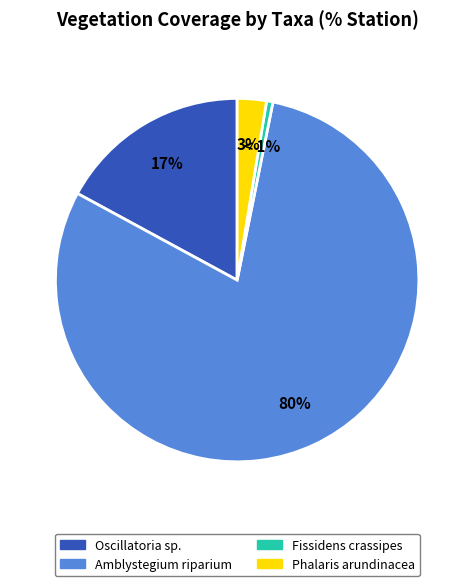

Which slice is the smallest?

Fissidens crassipes